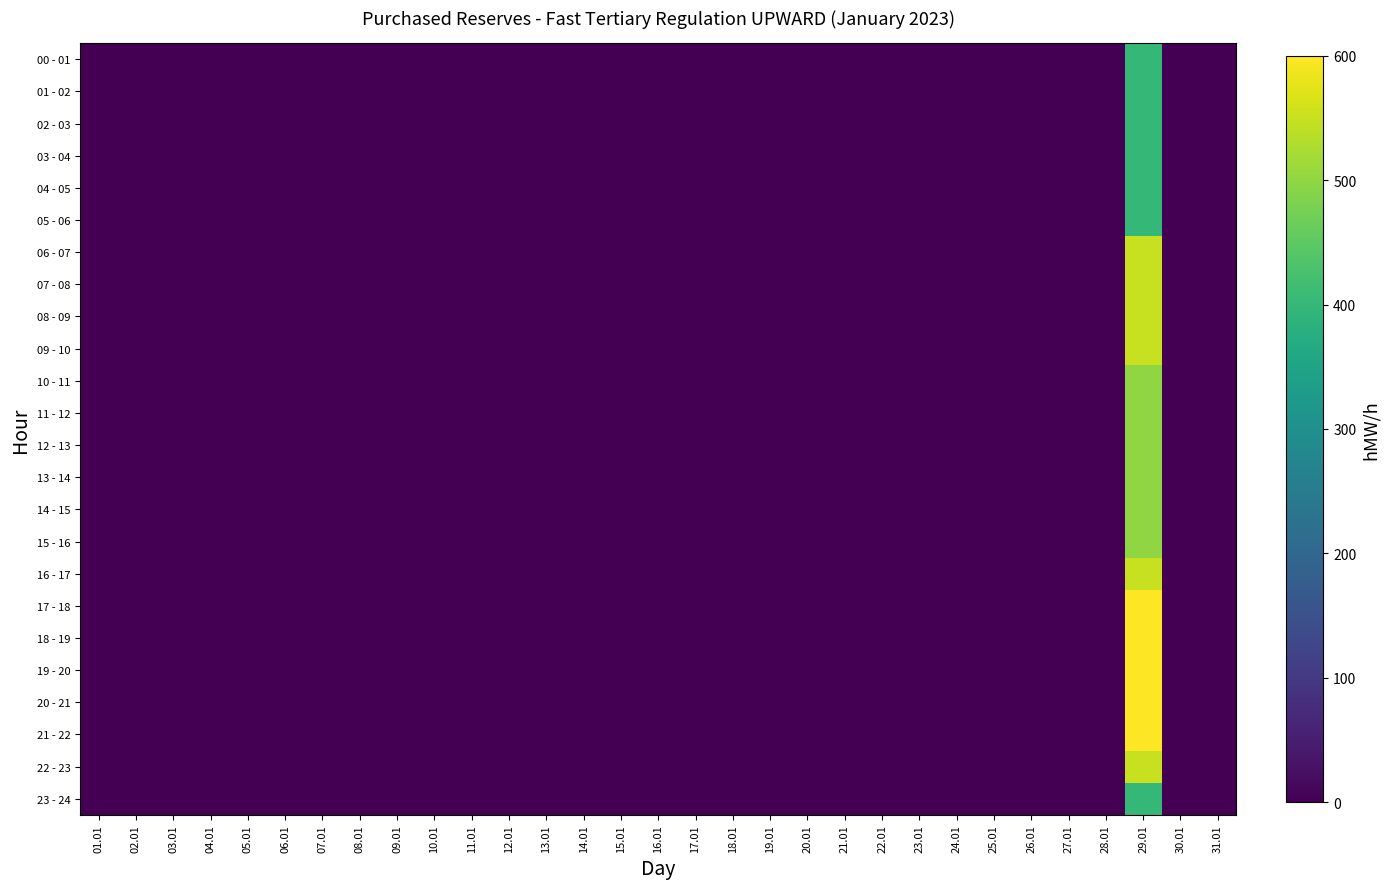

Reading left to right, what are all the values shown in this chart?

00 - 01: 01.01=0	02.01=0	03.01=0	04.01=0	05.01=0	06.01=0	07.01=0	08.01=0	09.01=0	10.01=0	11.01=0	12.01=0	13.01=0	14.01=0	15.01=0	16.01=0	17.01=0	18.01=0	19.01=0	20.01=0	21.01=0	22.01=0	23.01=0	24.01=0	25.01=0	26.01=0	27.01=0	28.01=0	29.01=400	30.01=0	31.01=0
01 - 02: 01.01=0	02.01=0	03.01=0	04.01=0	05.01=0	06.01=0	07.01=0	08.01=0	09.01=0	10.01=0	11.01=0	12.01=0	13.01=0	14.01=0	15.01=0	16.01=0	17.01=0	18.01=0	19.01=0	20.01=0	21.01=0	22.01=0	23.01=0	24.01=0	25.01=0	26.01=0	27.01=0	28.01=0	29.01=400	30.01=0	31.01=0
02 - 03: 01.01=0	02.01=0	03.01=0	04.01=0	05.01=0	06.01=0	07.01=0	08.01=0	09.01=0	10.01=0	11.01=0	12.01=0	13.01=0	14.01=0	15.01=0	16.01=0	17.01=0	18.01=0	19.01=0	20.01=0	21.01=0	22.01=0	23.01=0	24.01=0	25.01=0	26.01=0	27.01=0	28.01=0	29.01=400	30.01=0	31.01=0
03 - 04: 01.01=0	02.01=0	03.01=0	04.01=0	05.01=0	06.01=0	07.01=0	08.01=0	09.01=0	10.01=0	11.01=0	12.01=0	13.01=0	14.01=0	15.01=0	16.01=0	17.01=0	18.01=0	19.01=0	20.01=0	21.01=0	22.01=0	23.01=0	24.01=0	25.01=0	26.01=0	27.01=0	28.01=0	29.01=400	30.01=0	31.01=0
04 - 05: 01.01=0	02.01=0	03.01=0	04.01=0	05.01=0	06.01=0	07.01=0	08.01=0	09.01=0	10.01=0	11.01=0	12.01=0	13.01=0	14.01=0	15.01=0	16.01=0	17.01=0	18.01=0	19.01=0	20.01=0	21.01=0	22.01=0	23.01=0	24.01=0	25.01=0	26.01=0	27.01=0	28.01=0	29.01=400	30.01=0	31.01=0
05 - 06: 01.01=0	02.01=0	03.01=0	04.01=0	05.01=0	06.01=0	07.01=0	08.01=0	09.01=0	10.01=0	11.01=0	12.01=0	13.01=0	14.01=0	15.01=0	16.01=0	17.01=0	18.01=0	19.01=0	20.01=0	21.01=0	22.01=0	23.01=0	24.01=0	25.01=0	26.01=0	27.01=0	28.01=0	29.01=400	30.01=0	31.01=0
06 - 07: 01.01=0	02.01=0	03.01=0	04.01=0	05.01=0	06.01=0	07.01=0	08.01=0	09.01=0	10.01=0	11.01=0	12.01=0	13.01=0	14.01=0	15.01=0	16.01=0	17.01=0	18.01=0	19.01=0	20.01=0	21.01=0	22.01=0	23.01=0	24.01=0	25.01=0	26.01=0	27.01=0	28.01=0	29.01=550	30.01=0	31.01=0
07 - 08: 01.01=0	02.01=0	03.01=0	04.01=0	05.01=0	06.01=0	07.01=0	08.01=0	09.01=0	10.01=0	11.01=0	12.01=0	13.01=0	14.01=0	15.01=0	16.01=0	17.01=0	18.01=0	19.01=0	20.01=0	21.01=0	22.01=0	23.01=0	24.01=0	25.01=0	26.01=0	27.01=0	28.01=0	29.01=550	30.01=0	31.01=0
08 - 09: 01.01=0	02.01=0	03.01=0	04.01=0	05.01=0	06.01=0	07.01=0	08.01=0	09.01=0	10.01=0	11.01=0	12.01=0	13.01=0	14.01=0	15.01=0	16.01=0	17.01=0	18.01=0	19.01=0	20.01=0	21.01=0	22.01=0	23.01=0	24.01=0	25.01=0	26.01=0	27.01=0	28.01=0	29.01=550	30.01=0	31.01=0
09 - 10: 01.01=0	02.01=0	03.01=0	04.01=0	05.01=0	06.01=0	07.01=0	08.01=0	09.01=0	10.01=0	11.01=0	12.01=0	13.01=0	14.01=0	15.01=0	16.01=0	17.01=0	18.01=0	19.01=0	20.01=0	21.01=0	22.01=0	23.01=0	24.01=0	25.01=0	26.01=0	27.01=0	28.01=0	29.01=550	30.01=0	31.01=0
10 - 11: 01.01=0	02.01=0	03.01=0	04.01=0	05.01=0	06.01=0	07.01=0	08.01=0	09.01=0	10.01=0	11.01=0	12.01=0	13.01=0	14.01=0	15.01=0	16.01=0	17.01=0	18.01=0	19.01=0	20.01=0	21.01=0	22.01=0	23.01=0	24.01=0	25.01=0	26.01=0	27.01=0	28.01=0	29.01=500	30.01=0	31.01=0
11 - 12: 01.01=0	02.01=0	03.01=0	04.01=0	05.01=0	06.01=0	07.01=0	08.01=0	09.01=0	10.01=0	11.01=0	12.01=0	13.01=0	14.01=0	15.01=0	16.01=0	17.01=0	18.01=0	19.01=0	20.01=0	21.01=0	22.01=0	23.01=0	24.01=0	25.01=0	26.01=0	27.01=0	28.01=0	29.01=500	30.01=0	31.01=0
12 - 13: 01.01=0	02.01=0	03.01=0	04.01=0	05.01=0	06.01=0	07.01=0	08.01=0	09.01=0	10.01=0	11.01=0	12.01=0	13.01=0	14.01=0	15.01=0	16.01=0	17.01=0	18.01=0	19.01=0	20.01=0	21.01=0	22.01=0	23.01=0	24.01=0	25.01=0	26.01=0	27.01=0	28.01=0	29.01=500	30.01=0	31.01=0
13 - 14: 01.01=0	02.01=0	03.01=0	04.01=0	05.01=0	06.01=0	07.01=0	08.01=0	09.01=0	10.01=0	11.01=0	12.01=0	13.01=0	14.01=0	15.01=0	16.01=0	17.01=0	18.01=0	19.01=0	20.01=0	21.01=0	22.01=0	23.01=0	24.01=0	25.01=0	26.01=0	27.01=0	28.01=0	29.01=500	30.01=0	31.01=0
14 - 15: 01.01=0	02.01=0	03.01=0	04.01=0	05.01=0	06.01=0	07.01=0	08.01=0	09.01=0	10.01=0	11.01=0	12.01=0	13.01=0	14.01=0	15.01=0	16.01=0	17.01=0	18.01=0	19.01=0	20.01=0	21.01=0	22.01=0	23.01=0	24.01=0	25.01=0	26.01=0	27.01=0	28.01=0	29.01=500	30.01=0	31.01=0
15 - 16: 01.01=0	02.01=0	03.01=0	04.01=0	05.01=0	06.01=0	07.01=0	08.01=0	09.01=0	10.01=0	11.01=0	12.01=0	13.01=0	14.01=0	15.01=0	16.01=0	17.01=0	18.01=0	19.01=0	20.01=0	21.01=0	22.01=0	23.01=0	24.01=0	25.01=0	26.01=0	27.01=0	28.01=0	29.01=500	30.01=0	31.01=0
16 - 17: 01.01=0	02.01=0	03.01=0	04.01=0	05.01=0	06.01=0	07.01=0	08.01=0	09.01=0	10.01=0	11.01=0	12.01=0	13.01=0	14.01=0	15.01=0	16.01=0	17.01=0	18.01=0	19.01=0	20.01=0	21.01=0	22.01=0	23.01=0	24.01=0	25.01=0	26.01=0	27.01=0	28.01=0	29.01=550	30.01=0	31.01=0
17 - 18: 01.01=0	02.01=0	03.01=0	04.01=0	05.01=0	06.01=0	07.01=0	08.01=0	09.01=0	10.01=0	11.01=0	12.01=0	13.01=0	14.01=0	15.01=0	16.01=0	17.01=0	18.01=0	19.01=0	20.01=0	21.01=0	22.01=0	23.01=0	24.01=0	25.01=0	26.01=0	27.01=0	28.01=0	29.01=600	30.01=0	31.01=0
18 - 19: 01.01=0	02.01=0	03.01=0	04.01=0	05.01=0	06.01=0	07.01=0	08.01=0	09.01=0	10.01=0	11.01=0	12.01=0	13.01=0	14.01=0	15.01=0	16.01=0	17.01=0	18.01=0	19.01=0	20.01=0	21.01=0	22.01=0	23.01=0	24.01=0	25.01=0	26.01=0	27.01=0	28.01=0	29.01=600	30.01=0	31.01=0
19 - 20: 01.01=0	02.01=0	03.01=0	04.01=0	05.01=0	06.01=0	07.01=0	08.01=0	09.01=0	10.01=0	11.01=0	12.01=0	13.01=0	14.01=0	15.01=0	16.01=0	17.01=0	18.01=0	19.01=0	20.01=0	21.01=0	22.01=0	23.01=0	24.01=0	25.01=0	26.01=0	27.01=0	28.01=0	29.01=600	30.01=0	31.01=0
20 - 21: 01.01=0	02.01=0	03.01=0	04.01=0	05.01=0	06.01=0	07.01=0	08.01=0	09.01=0	10.01=0	11.01=0	12.01=0	13.01=0	14.01=0	15.01=0	16.01=0	17.01=0	18.01=0	19.01=0	20.01=0	21.01=0	22.01=0	23.01=0	24.01=0	25.01=0	26.01=0	27.01=0	28.01=0	29.01=600	30.01=0	31.01=0
21 - 22: 01.01=0	02.01=0	03.01=0	04.01=0	05.01=0	06.01=0	07.01=0	08.01=0	09.01=0	10.01=0	11.01=0	12.01=0	13.01=0	14.01=0	15.01=0	16.01=0	17.01=0	18.01=0	19.01=0	20.01=0	21.01=0	22.01=0	23.01=0	24.01=0	25.01=0	26.01=0	27.01=0	28.01=0	29.01=600	30.01=0	31.01=0
22 - 23: 01.01=0	02.01=0	03.01=0	04.01=0	05.01=0	06.01=0	07.01=0	08.01=0	09.01=0	10.01=0	11.01=0	12.01=0	13.01=0	14.01=0	15.01=0	16.01=0	17.01=0	18.01=0	19.01=0	20.01=0	21.01=0	22.01=0	23.01=0	24.01=0	25.01=0	26.01=0	27.01=0	28.01=0	29.01=550	30.01=0	31.01=0
23 - 24: 01.01=0	02.01=0	03.01=0	04.01=0	05.01=0	06.01=0	07.01=0	08.01=0	09.01=0	10.01=0	11.01=0	12.01=0	13.01=0	14.01=0	15.01=0	16.01=0	17.01=0	18.01=0	19.01=0	20.01=0	21.01=0	22.01=0	23.01=0	24.01=0	25.01=0	26.01=0	27.01=0	28.01=0	29.01=400	30.01=0	31.01=0